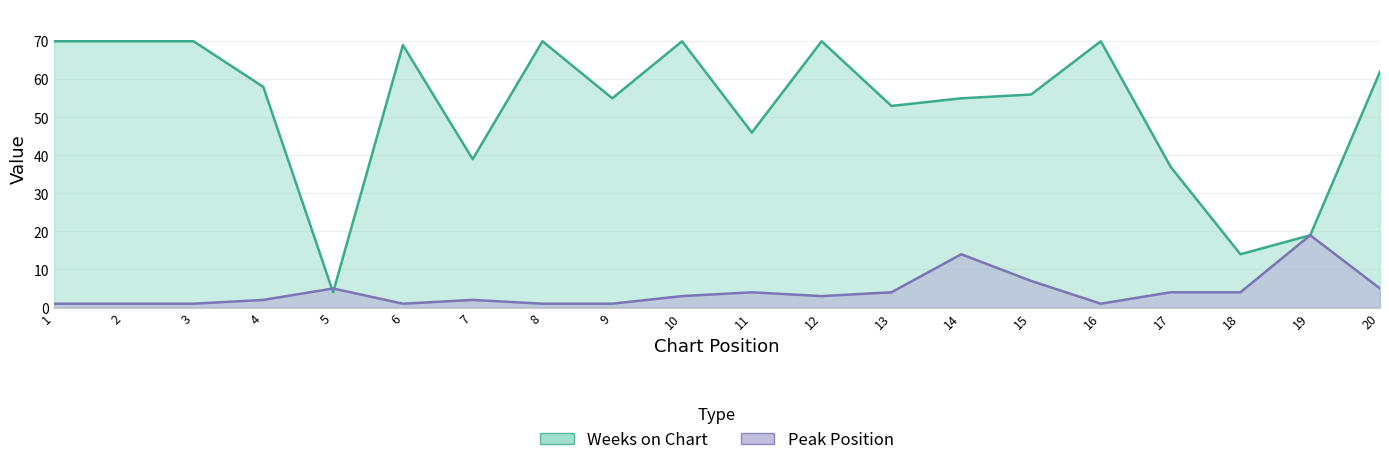

Reading left to right, transcribe all the data shown in this chart.

Weeks on Chart: 70	70	70	58	4	69	39	70	55	70	46	70	53	55	56	70	37	14	19	62
Peak Position: 1	1	1	2	5	1	2	1	1	3	4	3	4	14	7	1	4	4	19	5